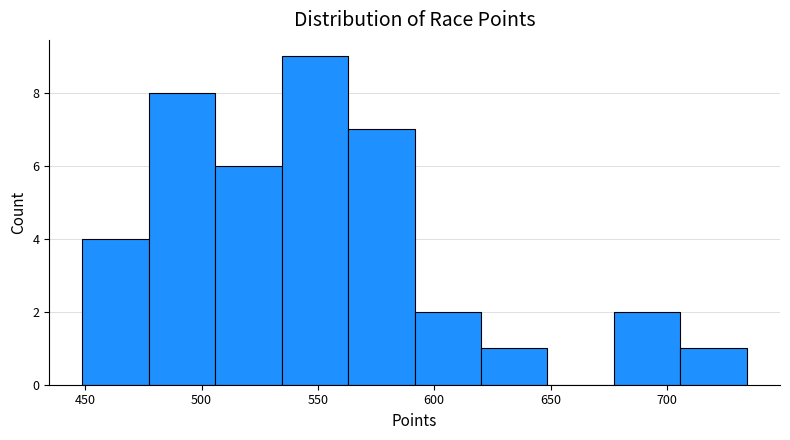

Reading left to right, transcribe this chart: for each bar, give the range it covers on the x-axis and its height. Neither the bar edges nor the heights are printed on the chart, so give them approximately, as read against the axes.

450 to 475: 4
475 to 505: 8
505 to 535: 6
535 to 565: 9
565 to 590: 7
590 to 620: 2
620 to 650: 1
650 to 675: 0
675 to 705: 2
705 to 735: 1